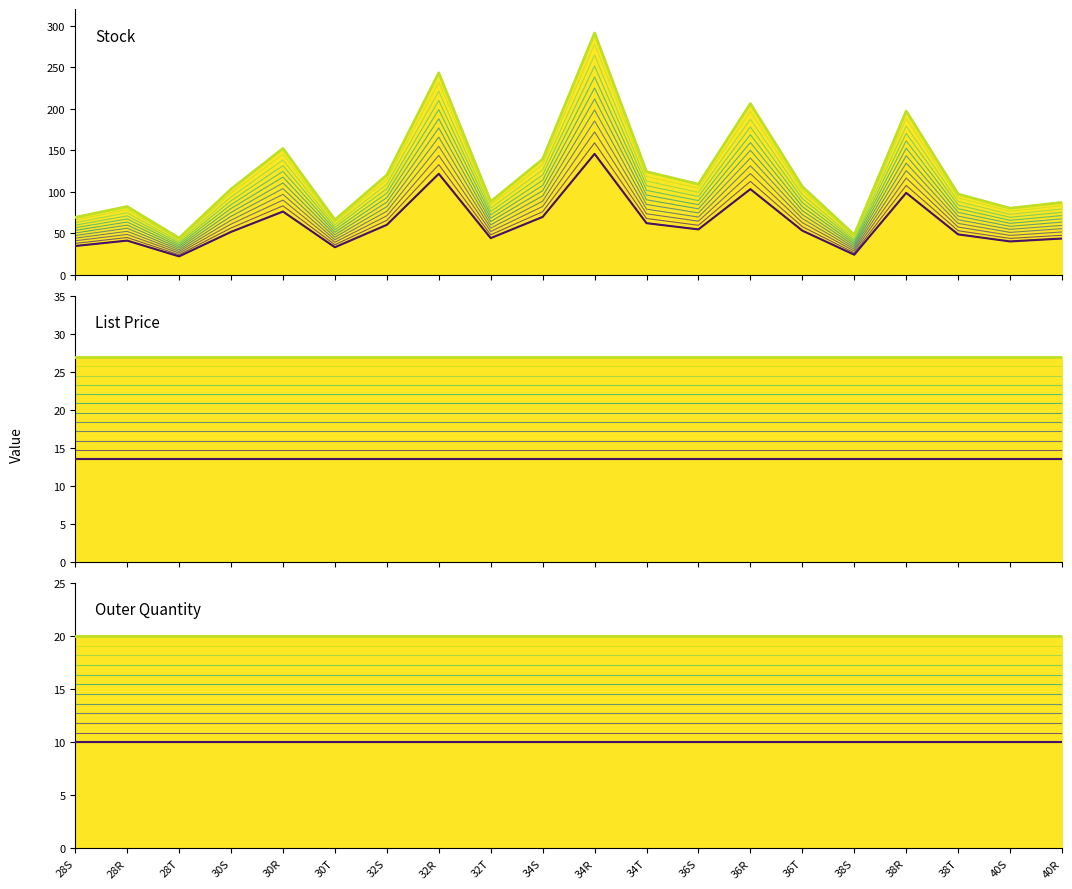

What is the average value of the Outer Quantity series?

20.0